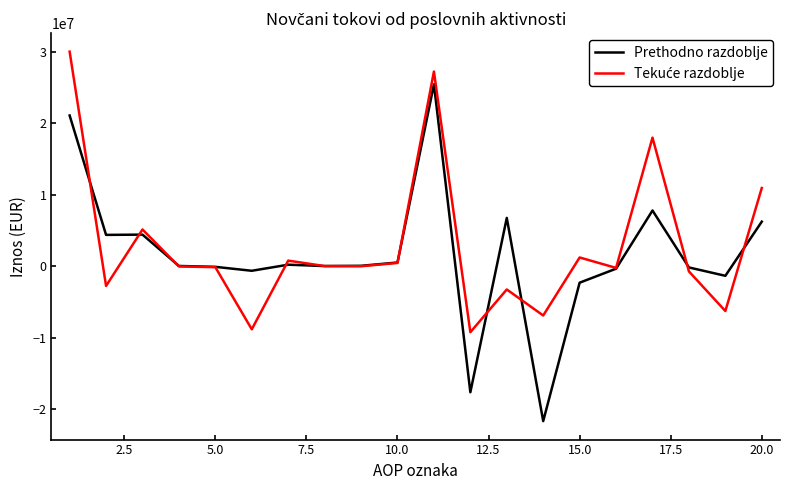

What is the highest value of the Prethodno razdoblje series?

25436512